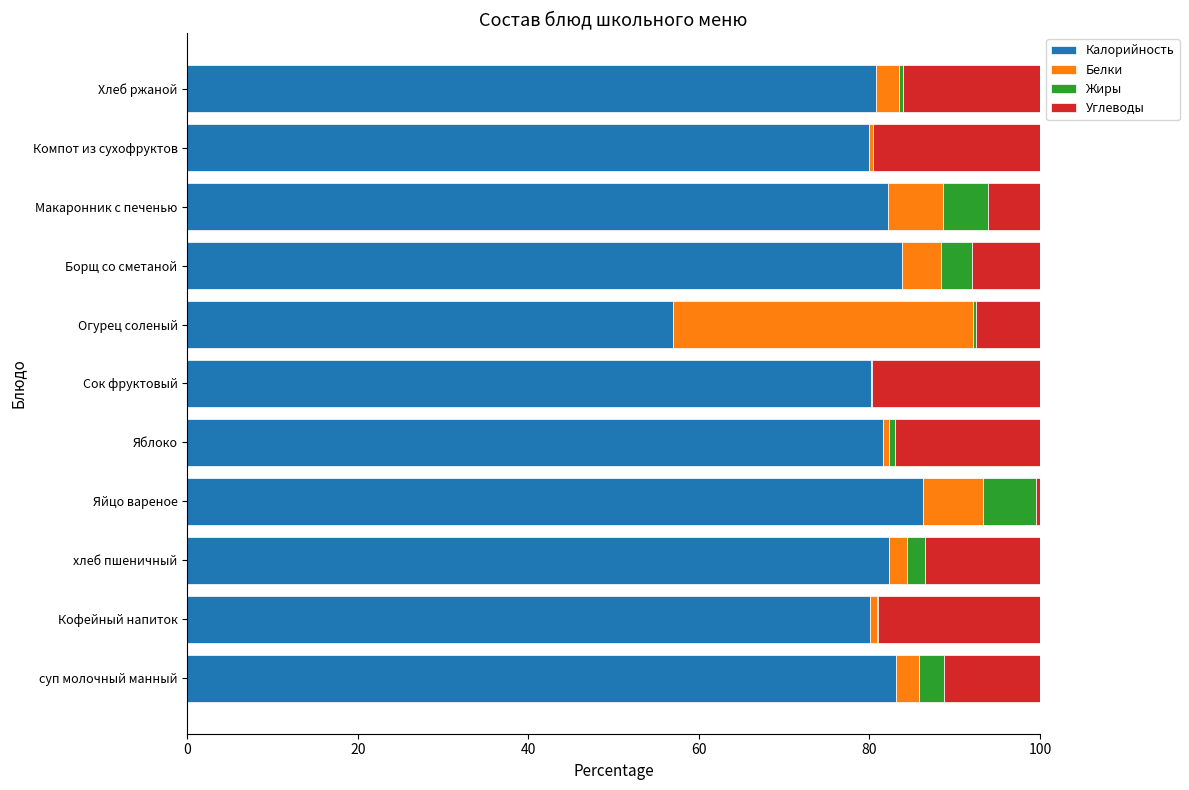

How many categories are shown in the chart?

11